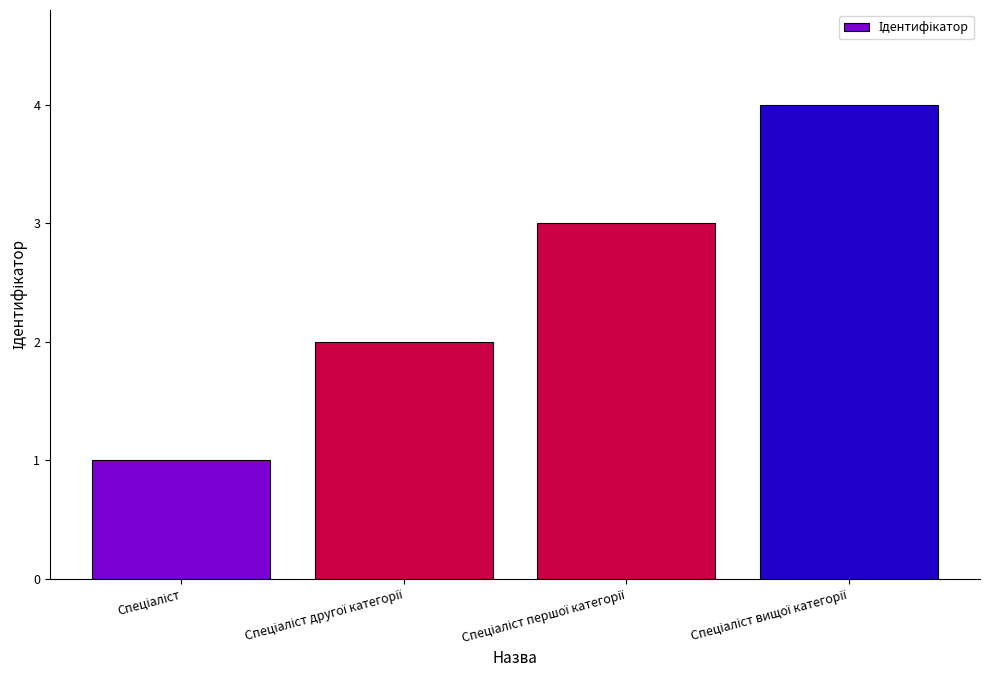

Reading left to right, list all the values displayed in this chart.

1	2	3	4